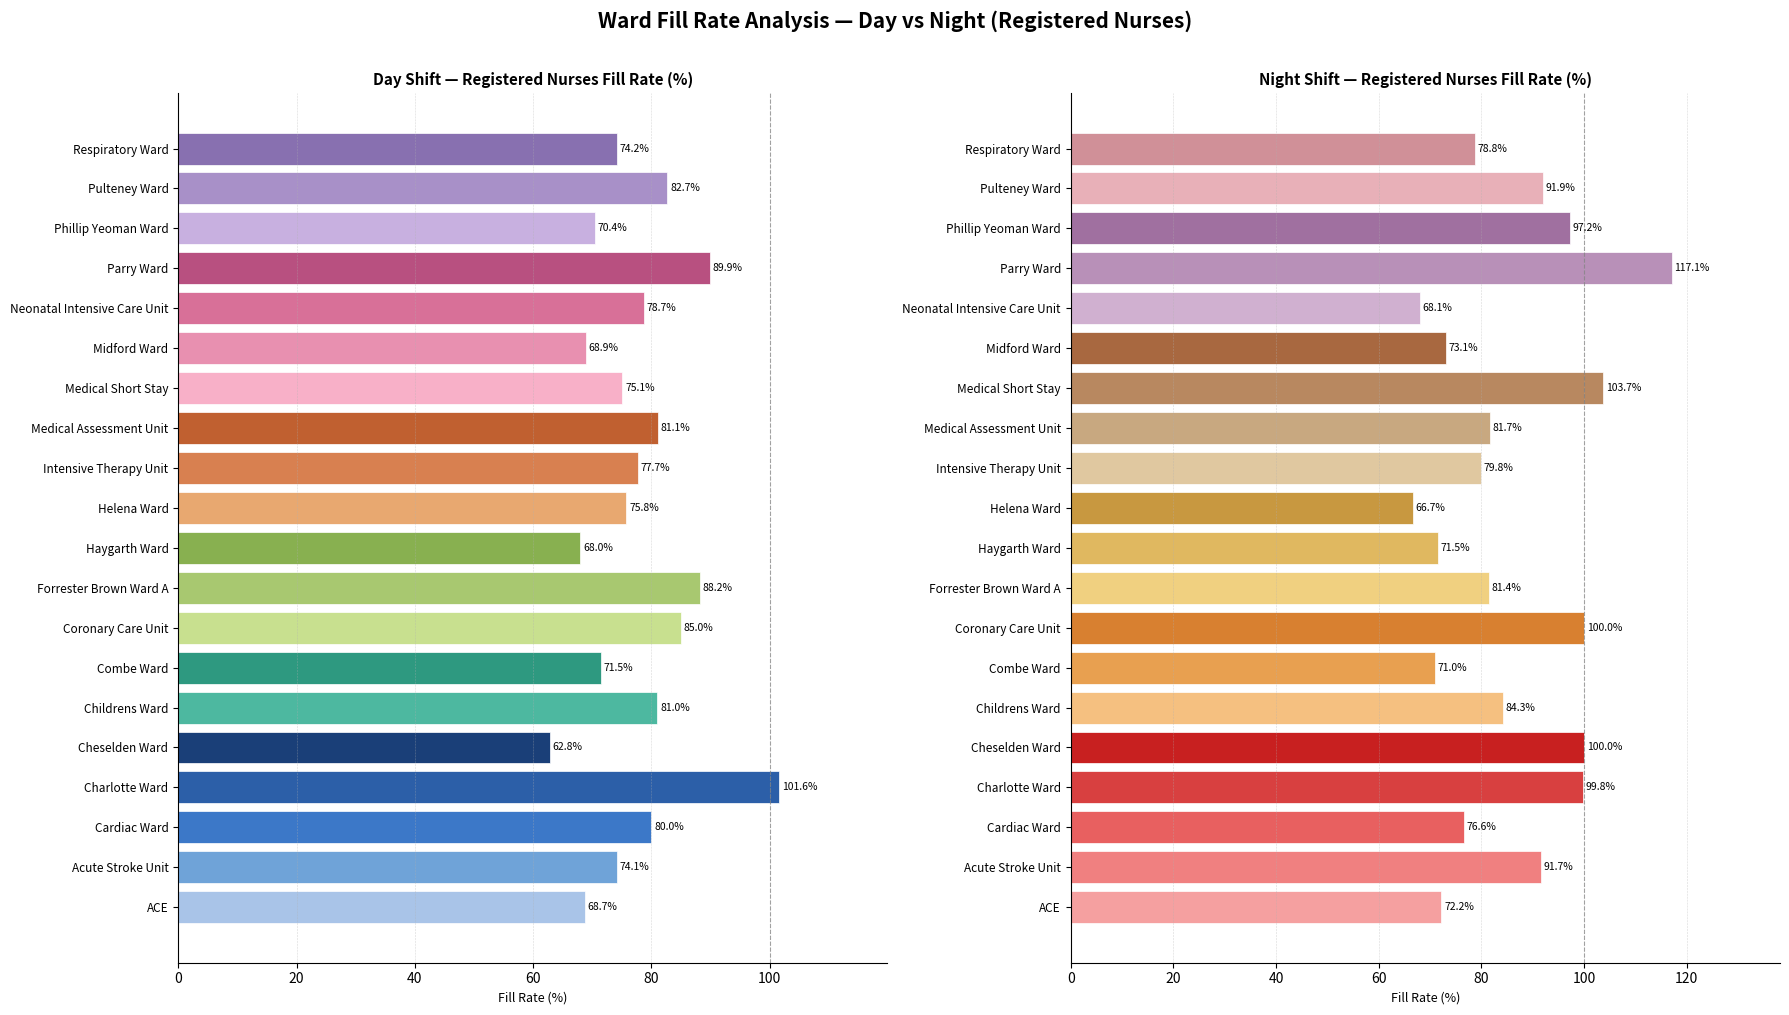

Count the number of categories in the chart.

20